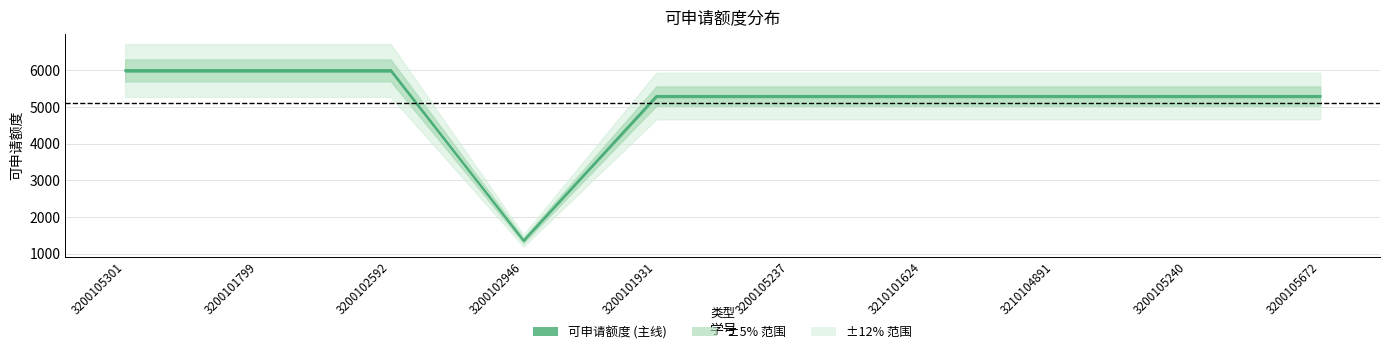

The value at 3200101799 is 6000. True or false?

True